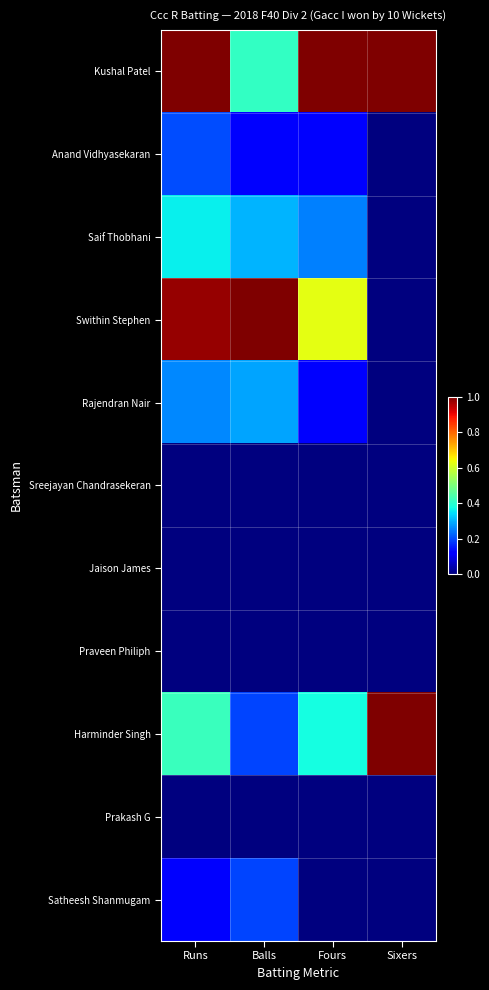

What is the spread (max minus min) of values at Sixers?

1.0